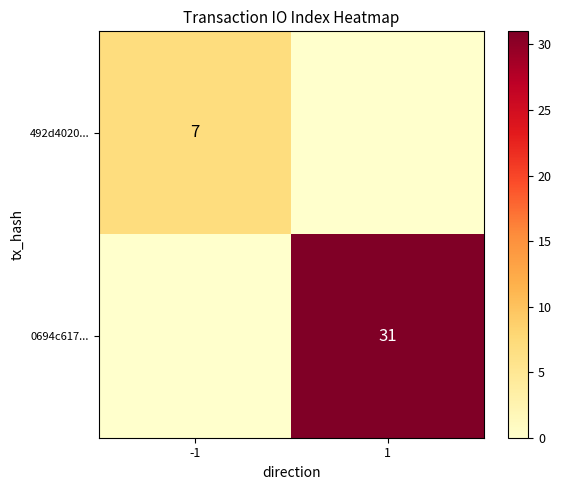

Is the value of 0694c617... at 1 greater than the value of 492d4020... at -1?

Yes